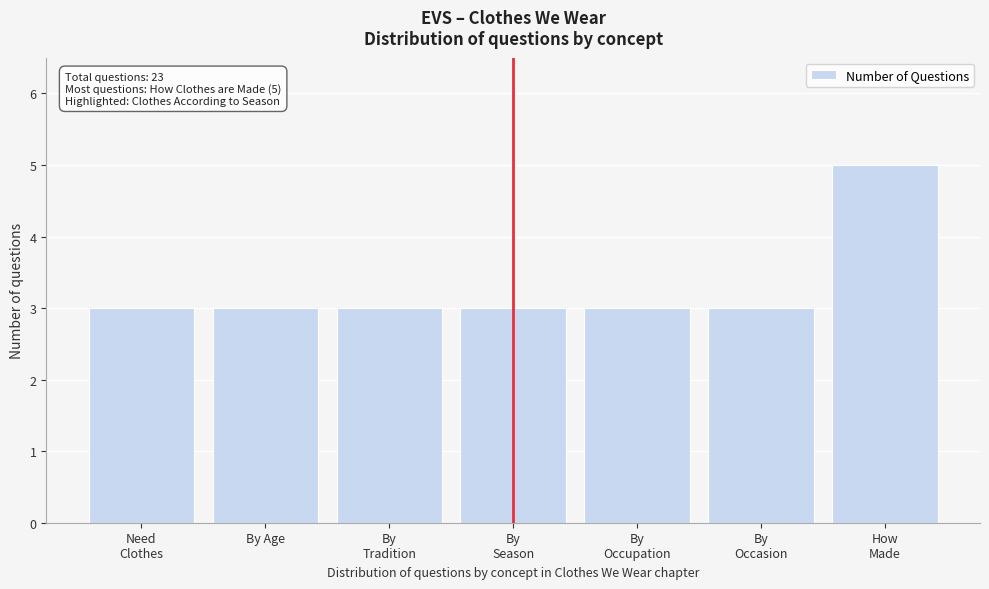

Reading right to left, extract all data points from this chart.

5	3	3	3	3	3	3